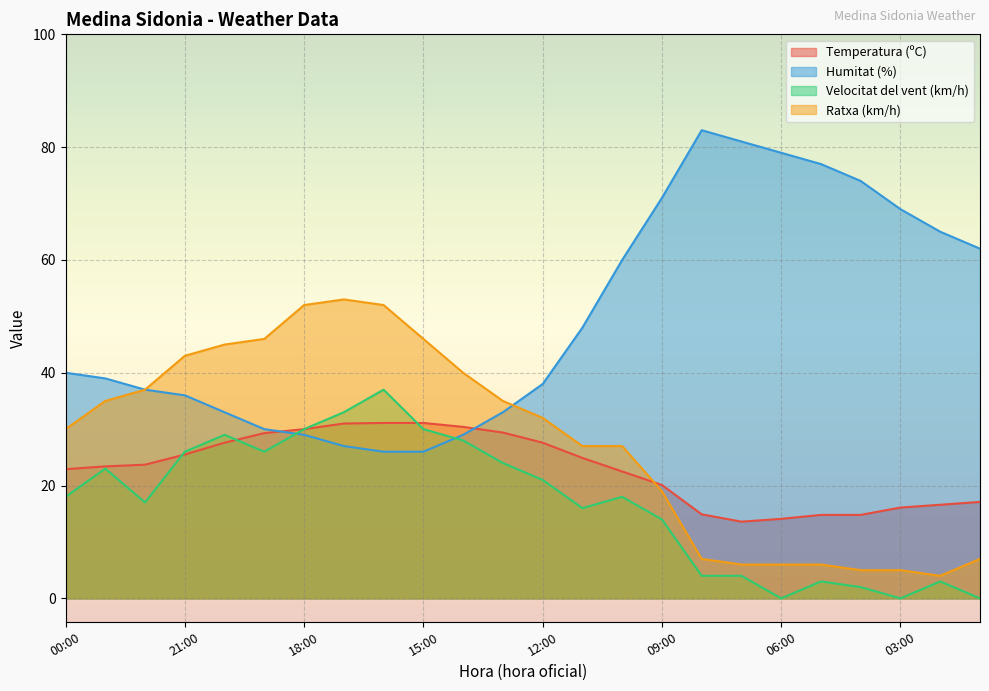

Between which two adjacent categories do Humitat (%) and Temperatura (ºC) first intersect?

19:00 and 18:00